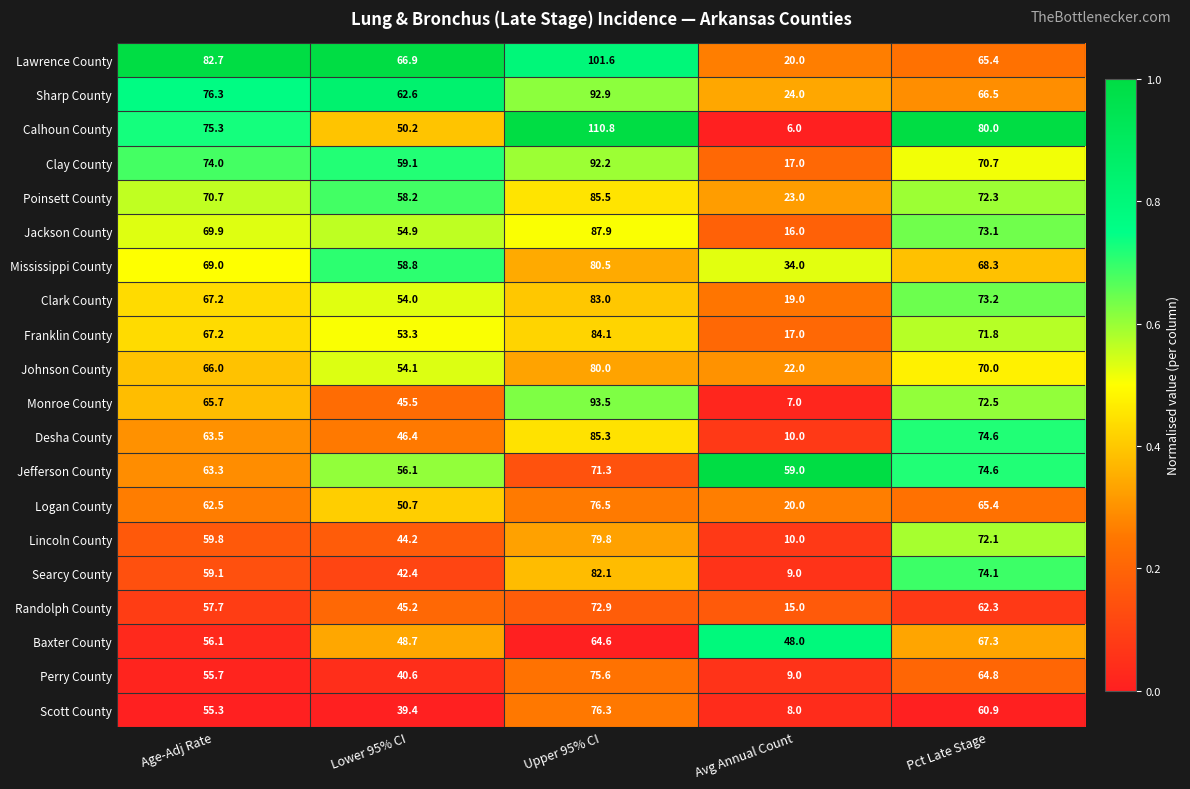

Which label corresponds to the largest value in the chart?

Upper 95% CI